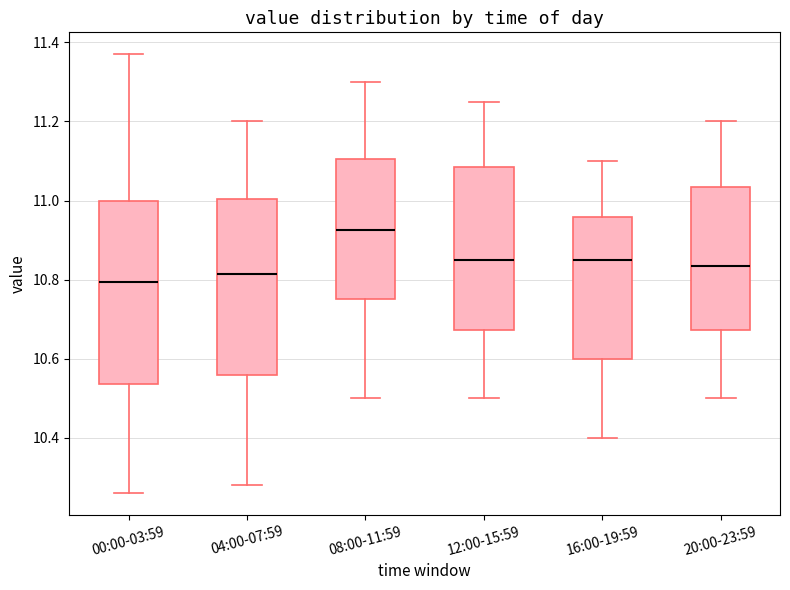

Which box has the lowest median line?

00:00-03:59